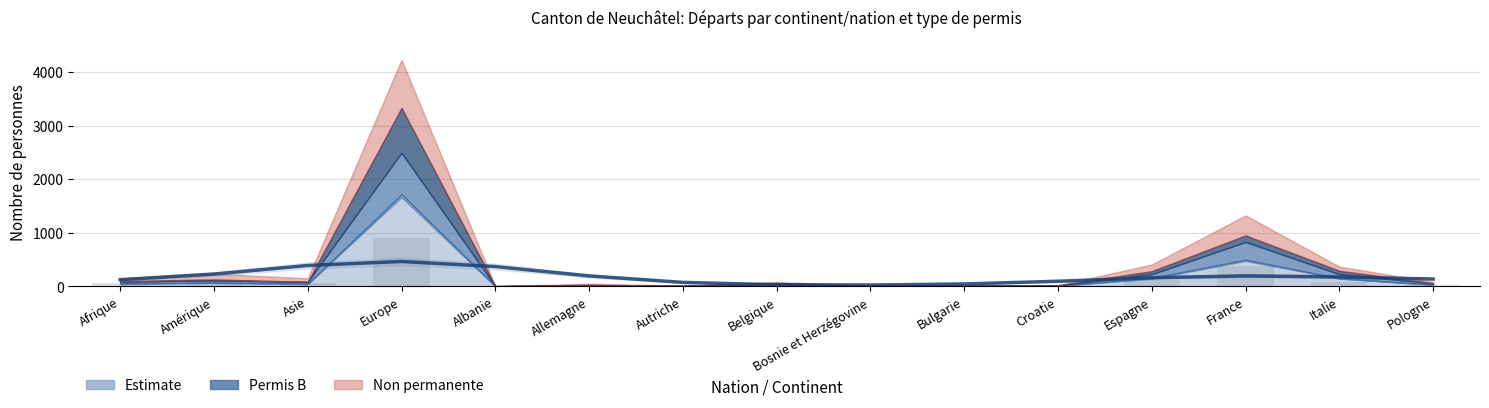

What is the difference between the maximum and second lowest values in the Non permanente (bars) series?

898.0